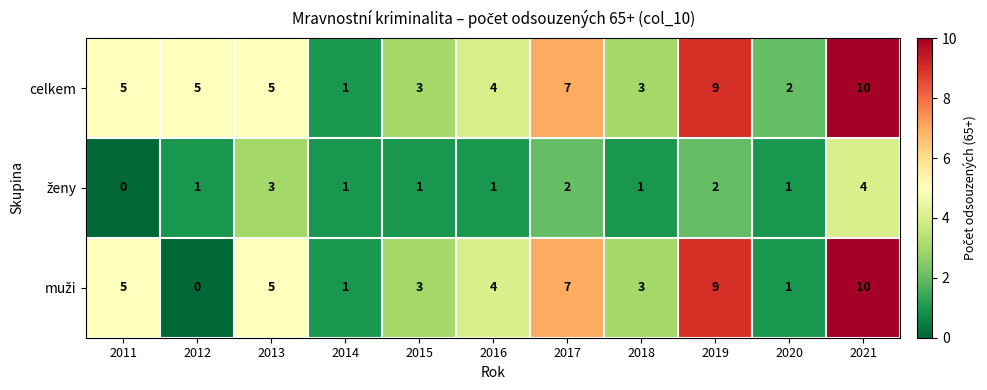

True or false: celkem has a value of 1 at 2016.

False